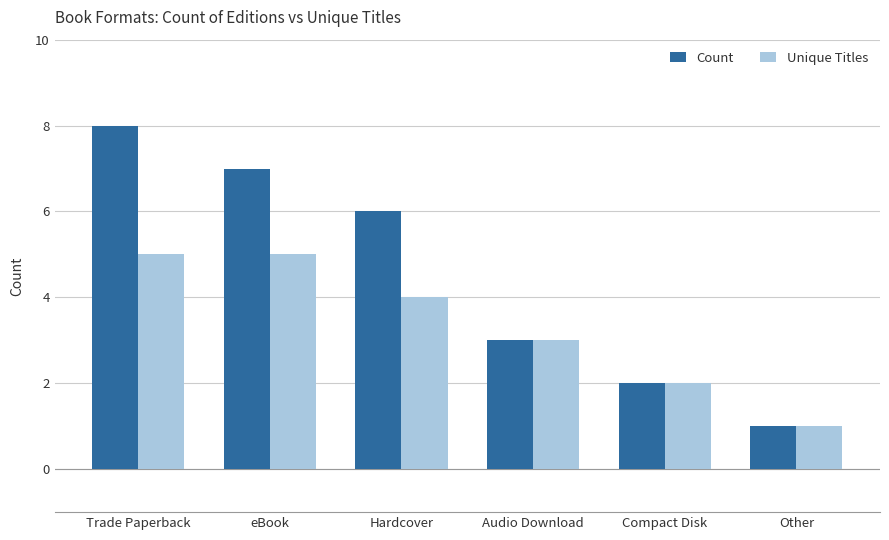

Which series has the largest total across all categories?

Count